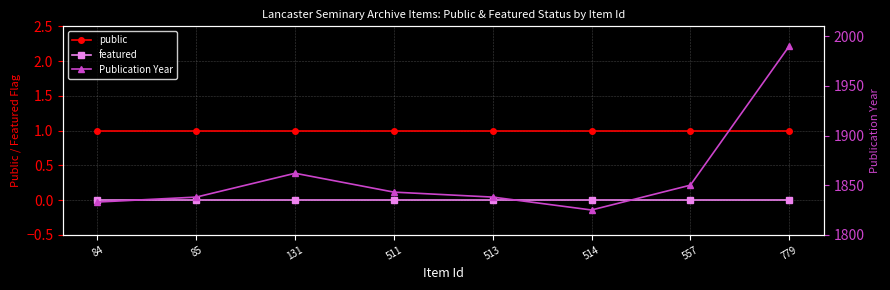

True or false: Publication Year has a value of 1825 at 514.

True